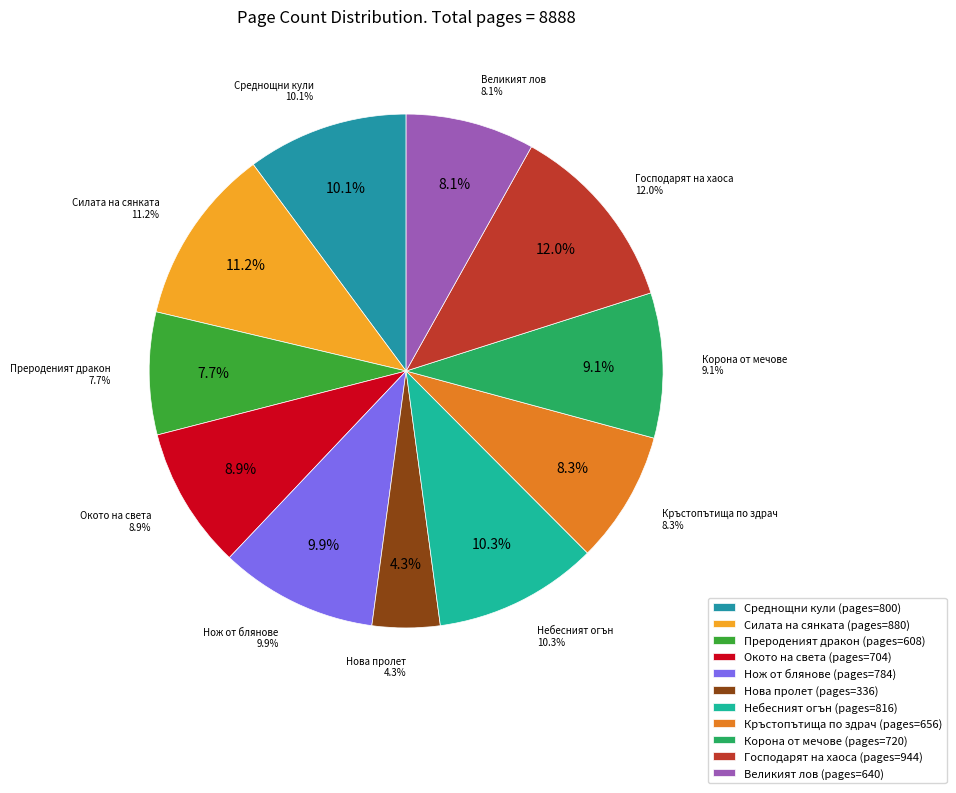

How many slices are in this pie chart?

11